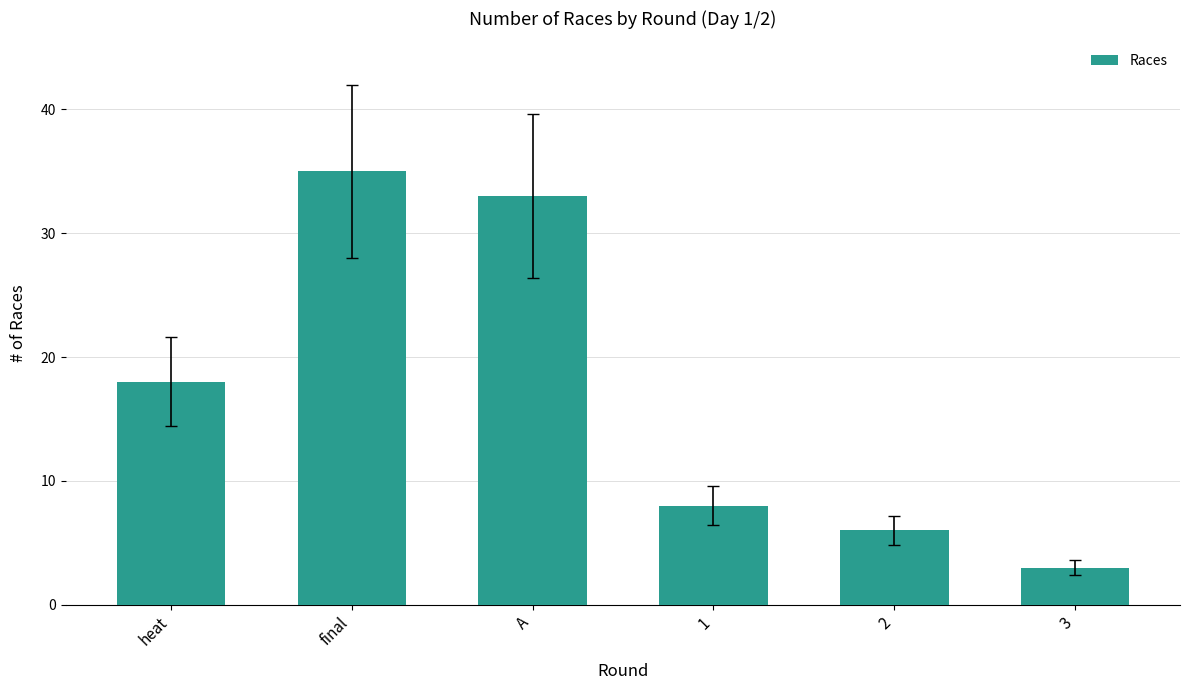

Rank the categories by value from lowest to highest.

3, 2, 1, heat, A, final